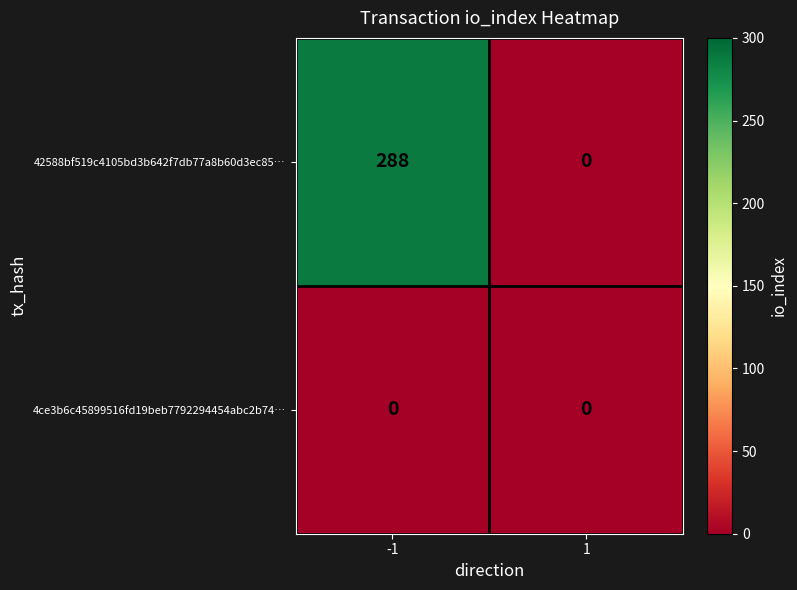

Between -1 and 1, which series saw the biggest shift?

42588bf519c4105bd3b642f7db77a8b60d3ec85…